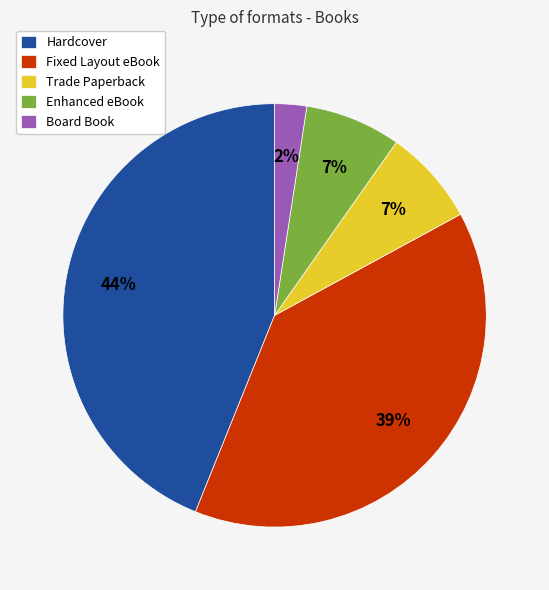

Count the number of slices in the pie.

5